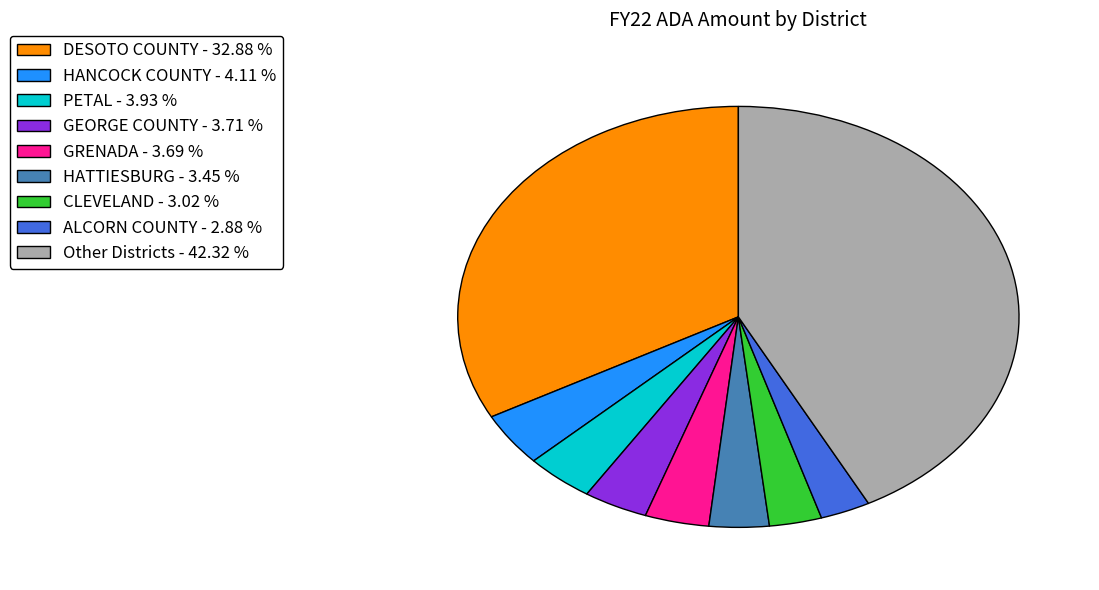

Is there a majority slice in this chart?

No